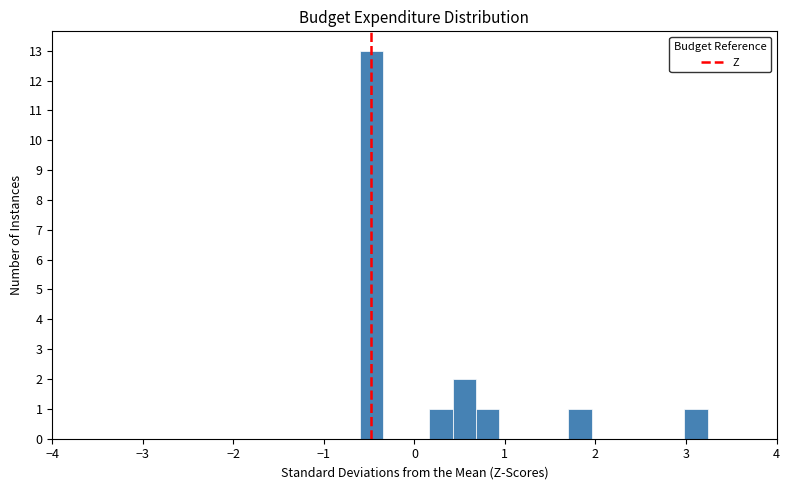

Around what value on the x-axis is the tallest bar? Give the approximate position of its centre, as read against the axis.

-0.5